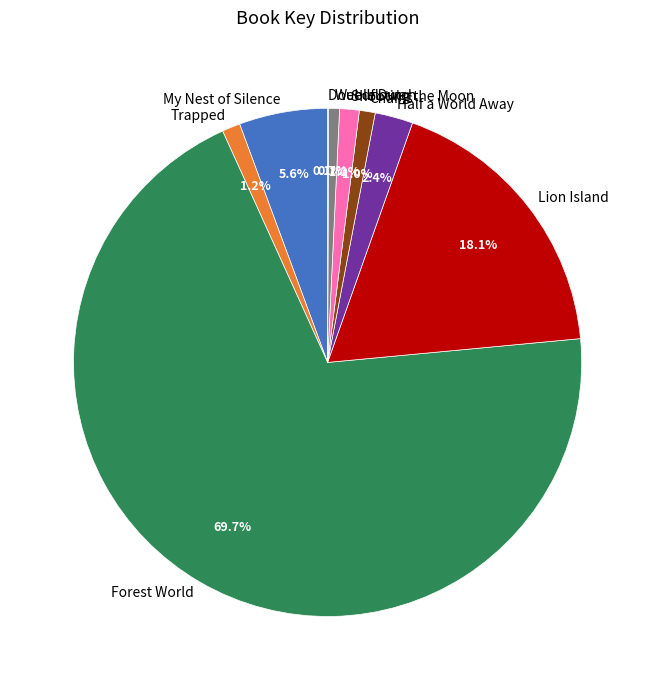

Which has a higher value, Forest World or Chains?

Forest World